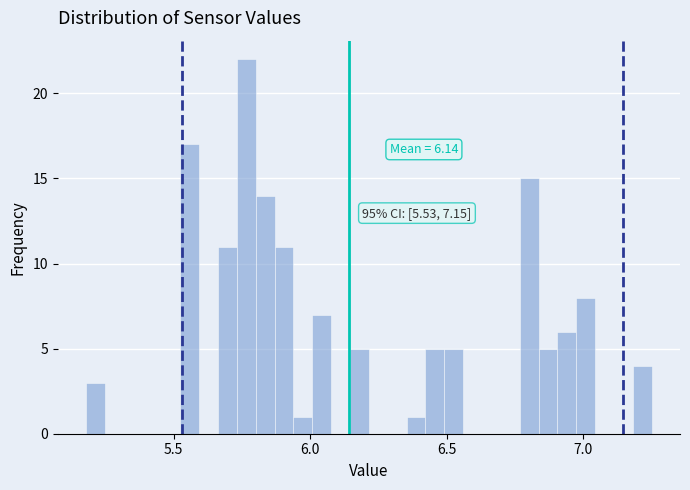

Around what value on the x-axis is the tallest bar? Give the approximate position of its centre, as read against the axis.

5.75